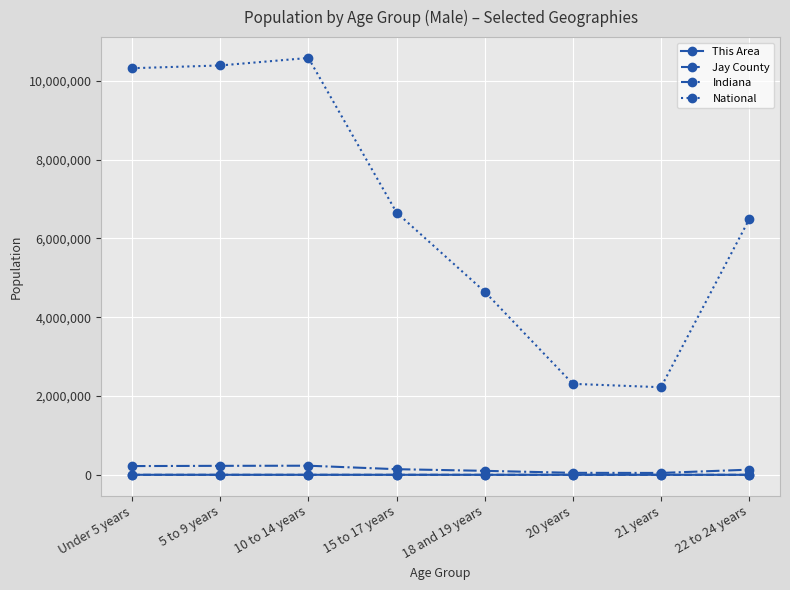

In National, how many points are higher than both neighbors (excluding endpoints)?

1